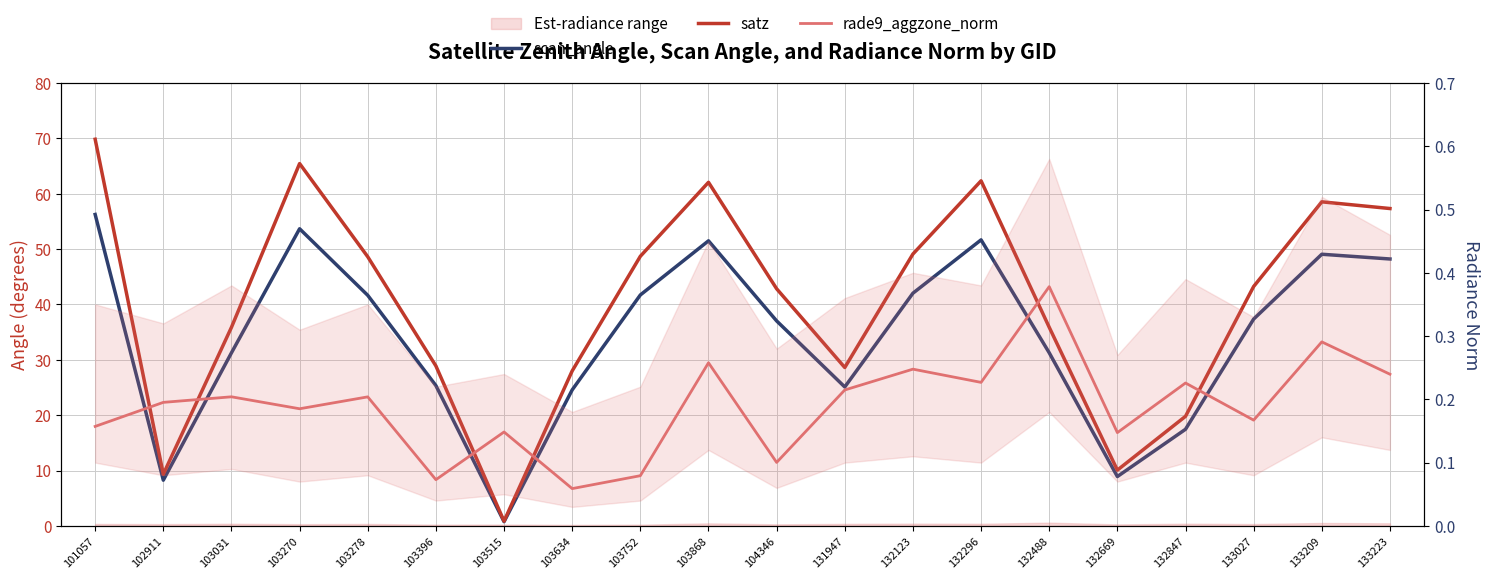

True or false: scan_angle and satz intersect in this chart.

False